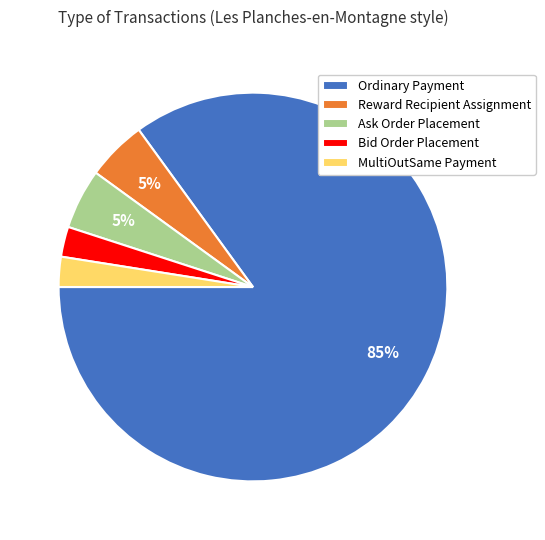

Which slice is the largest?

Ordinary Payment